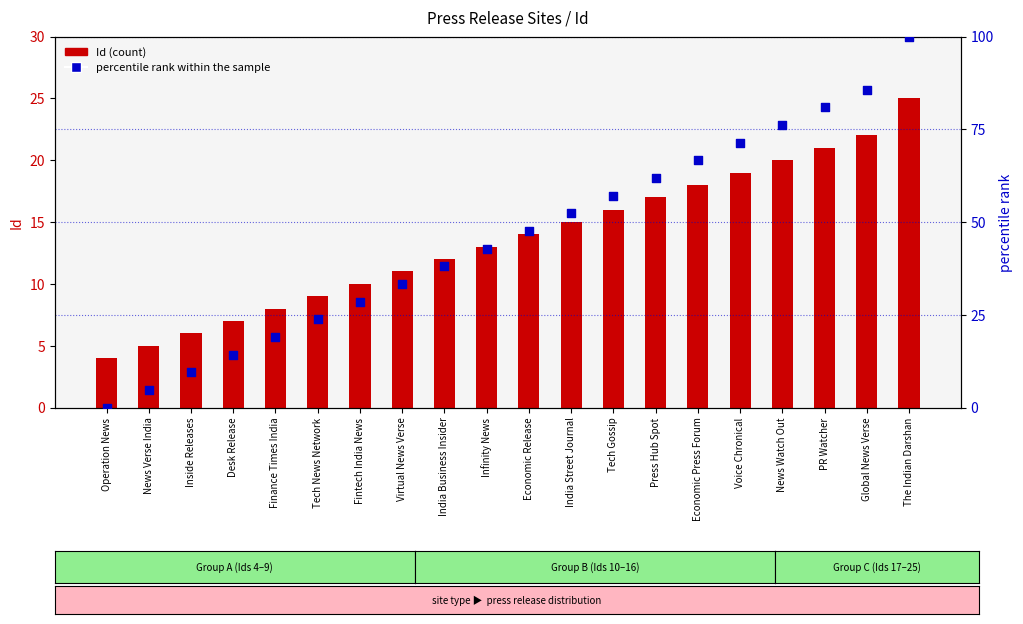

What is the total value across all series at Infinity News?

55.9